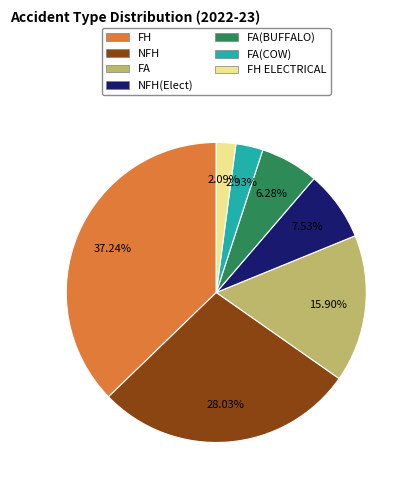

How many segments does this pie chart have?

7